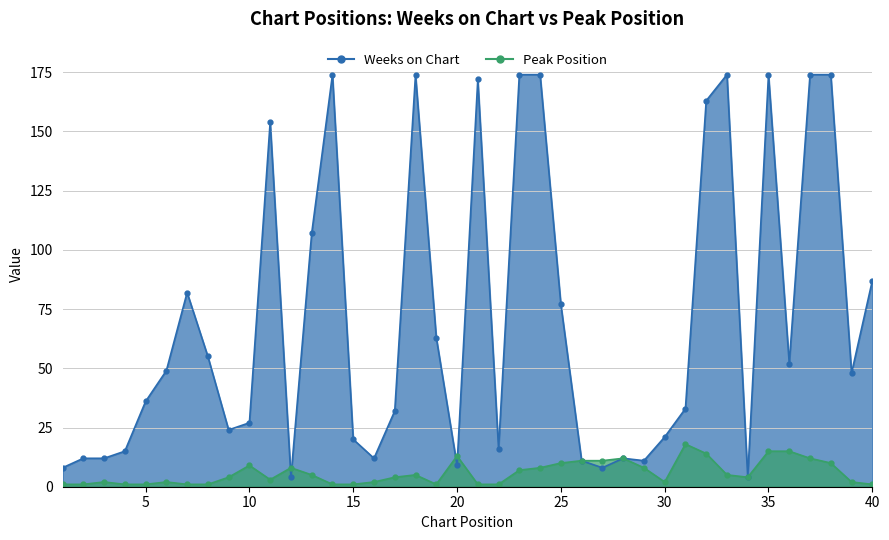

What is the sum of the Peak Position values at 18 and 17?

9